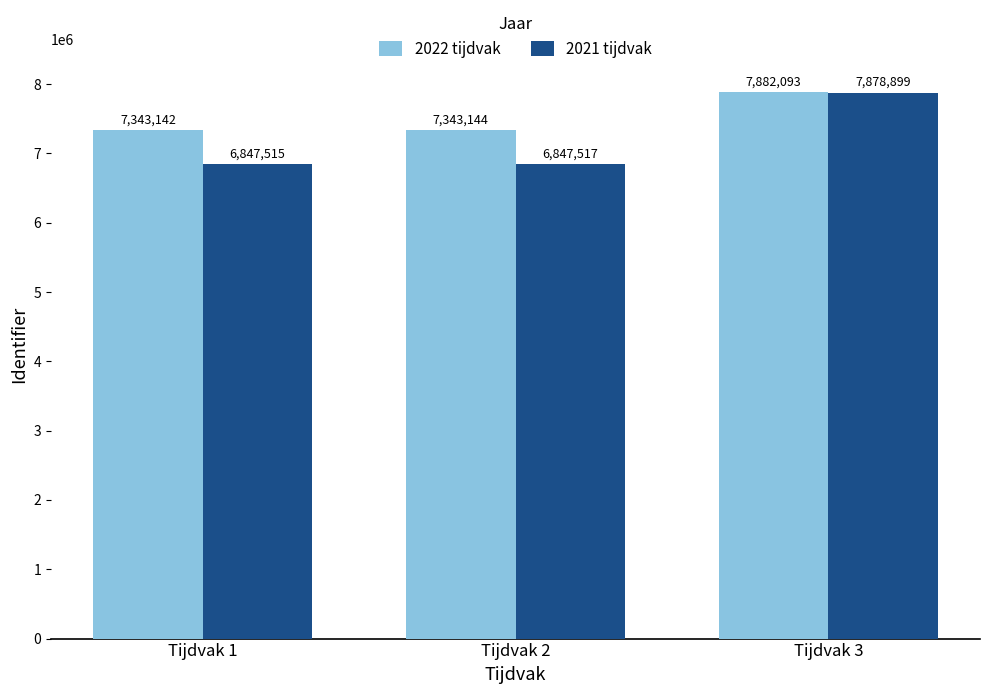

List the series in order of their peak value, highest first.

2022 tijdvak, 2021 tijdvak